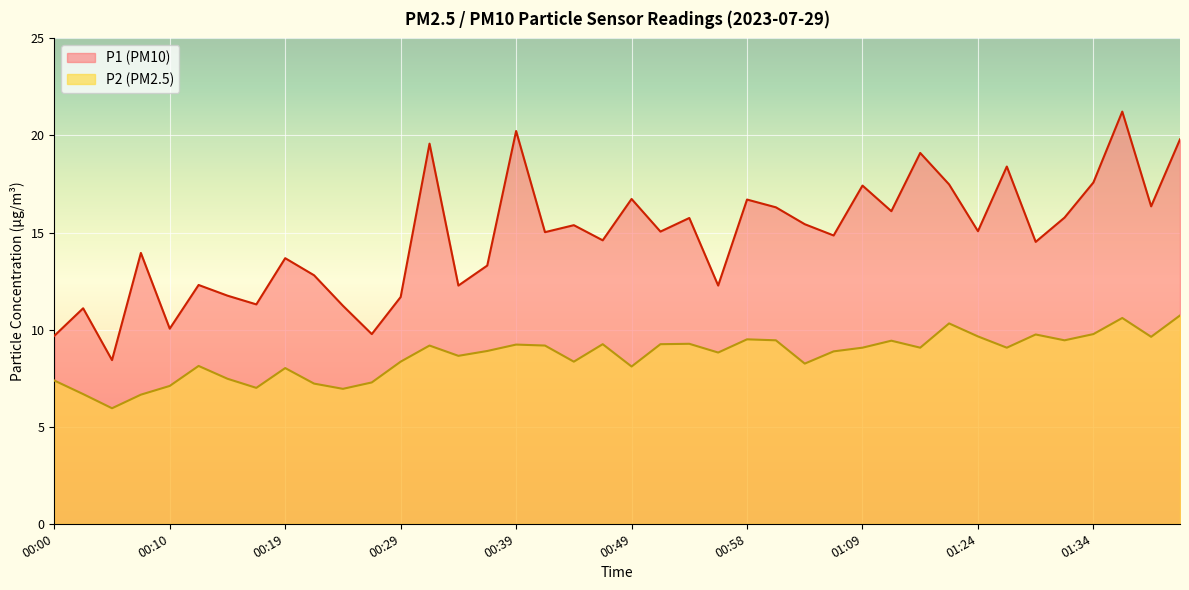

What is the approximate value of P2 at 00:05?

6.0